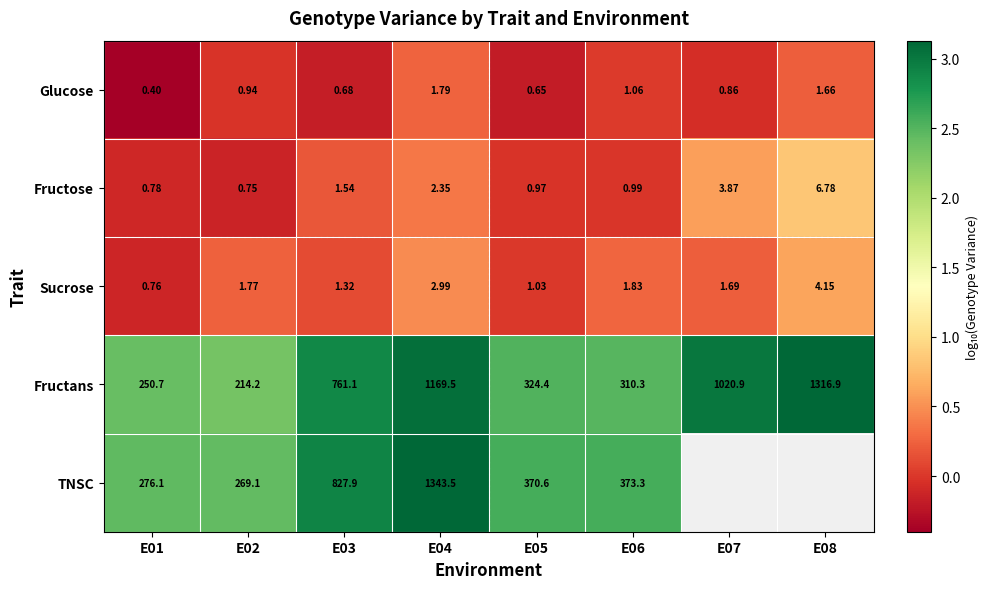

Between E01 and E02, which series saw the biggest shift?

Fructans